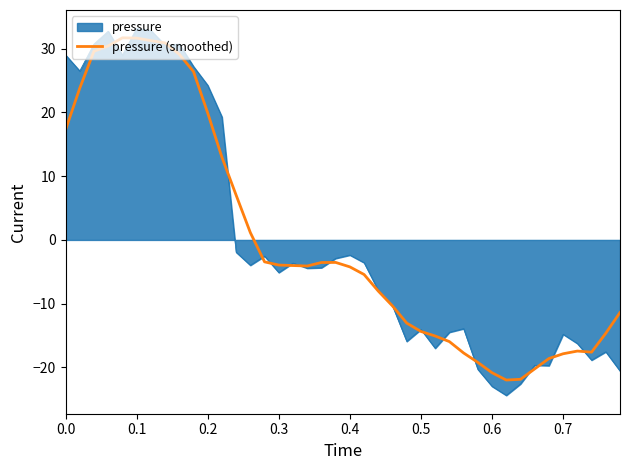

Which series has the largest range (max minus min)?

pressure